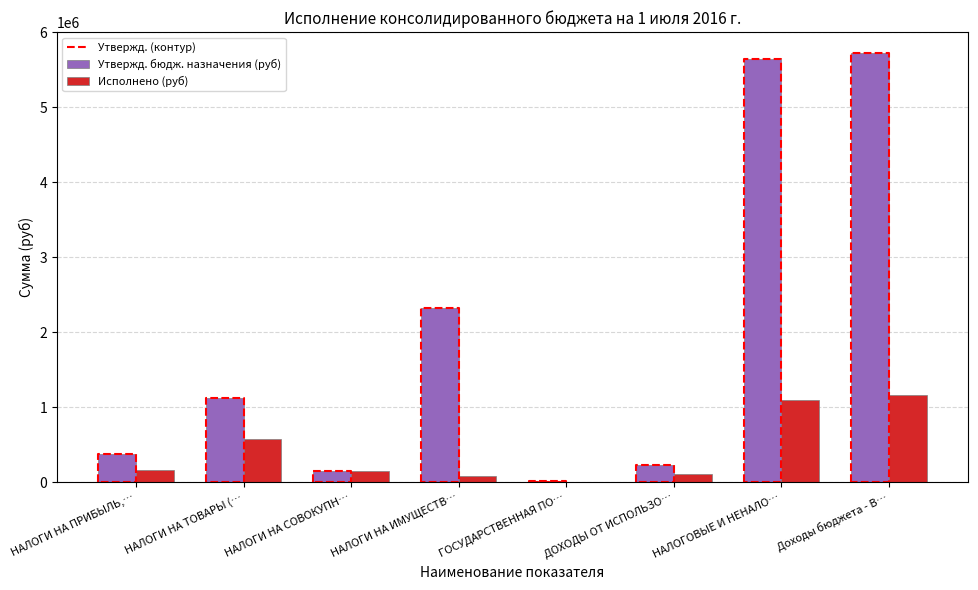

What is the highest value of the Утвержд. бюдж. назначения (руб) series?

5718700.0